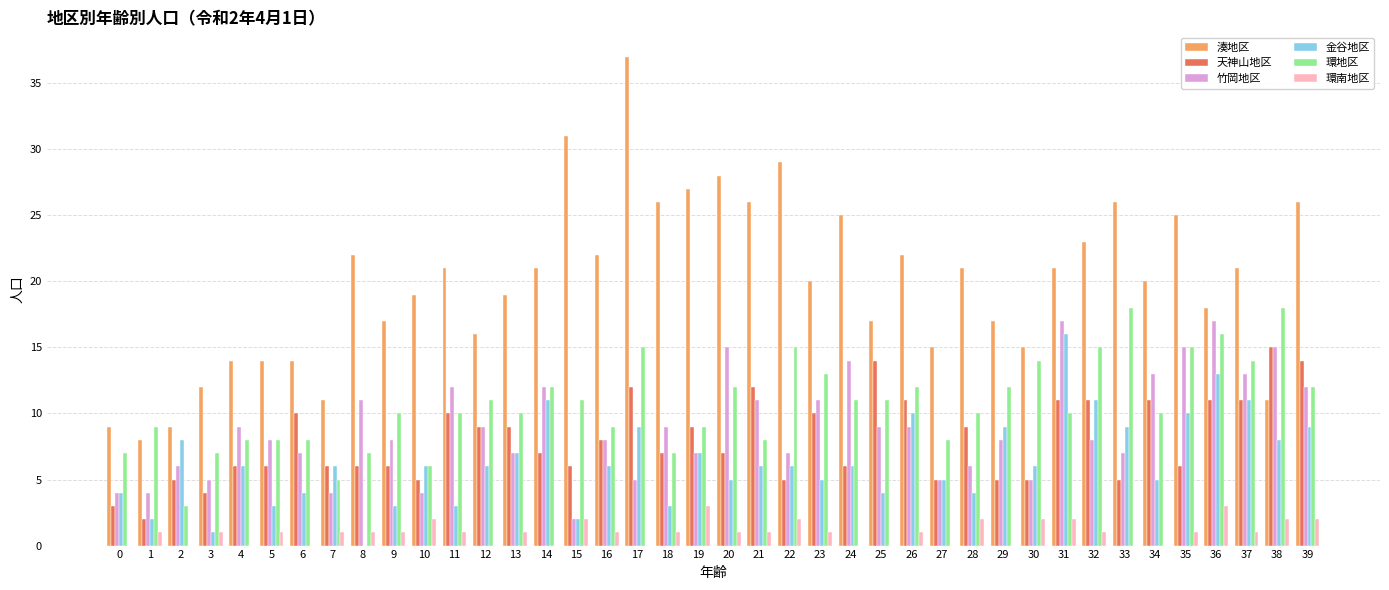

The 竹岡地区 series shows 7 at 13. True or false?

True